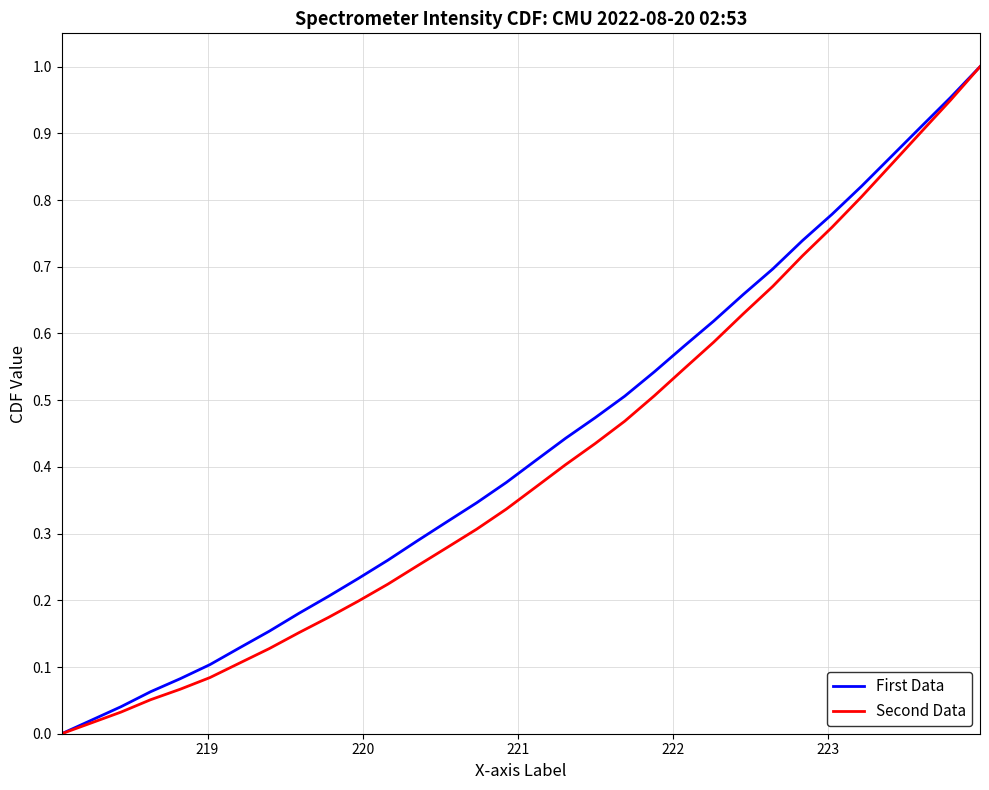

Reading left to right, extract all data points from this chart.

First Data: 0.0	0.0	0.0	0.1	0.1	0.1	0.1	0.2	0.2	0.2	0.2	0.3	0.3	0.3	0.3	0.4	0.4	0.4	0.5	0.5	0.5	0.6	0.6	0.7	0.7	0.7	0.8	0.8	0.9	0.9	1.0	1.0
Second Data: 0.0	0.0	0.0	0.1	0.1	0.1	0.1	0.1	0.2	0.2	0.2	0.2	0.3	0.3	0.3	0.3	0.4	0.4	0.4	0.5	0.5	0.5	0.6	0.6	0.7	0.7	0.8	0.8	0.9	0.9	0.9	1.0